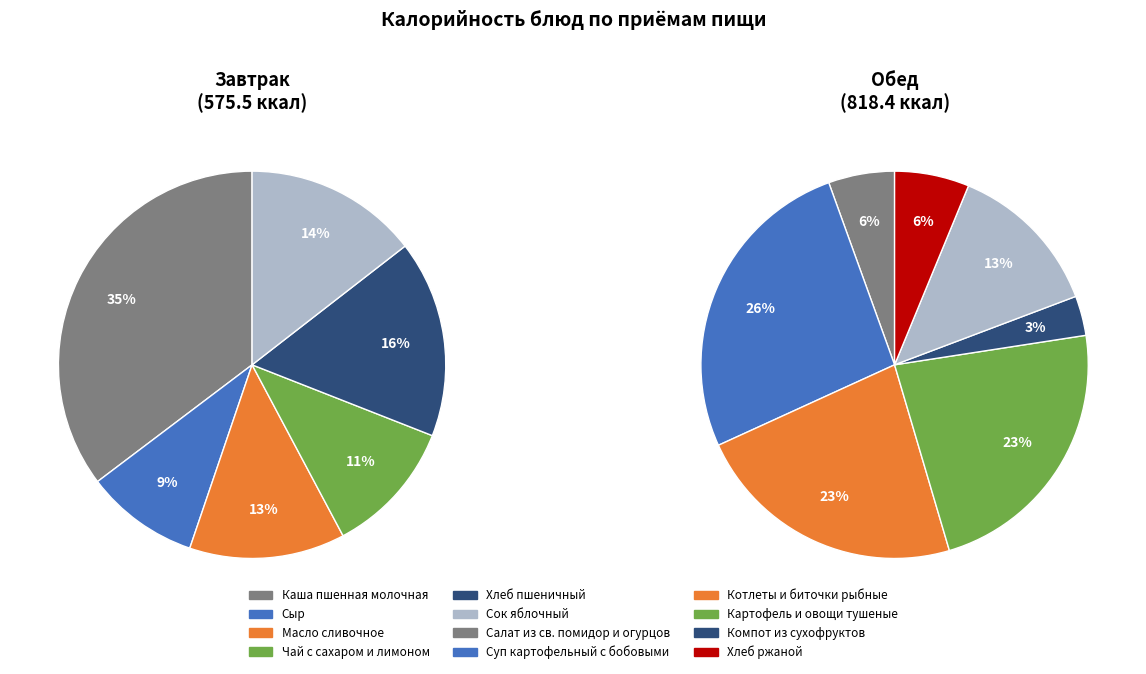

Is there any slice that represents more than half of the pie?

No